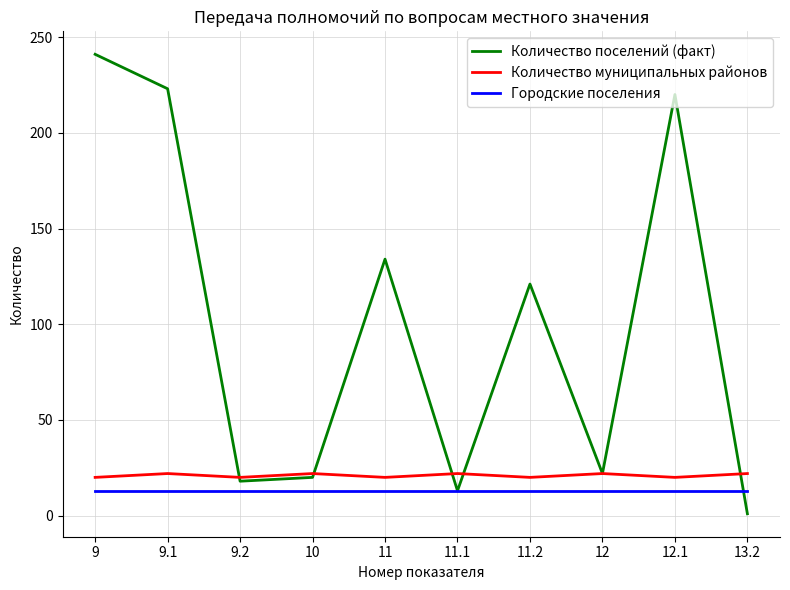

At which category is the sum across all series the highest?

9